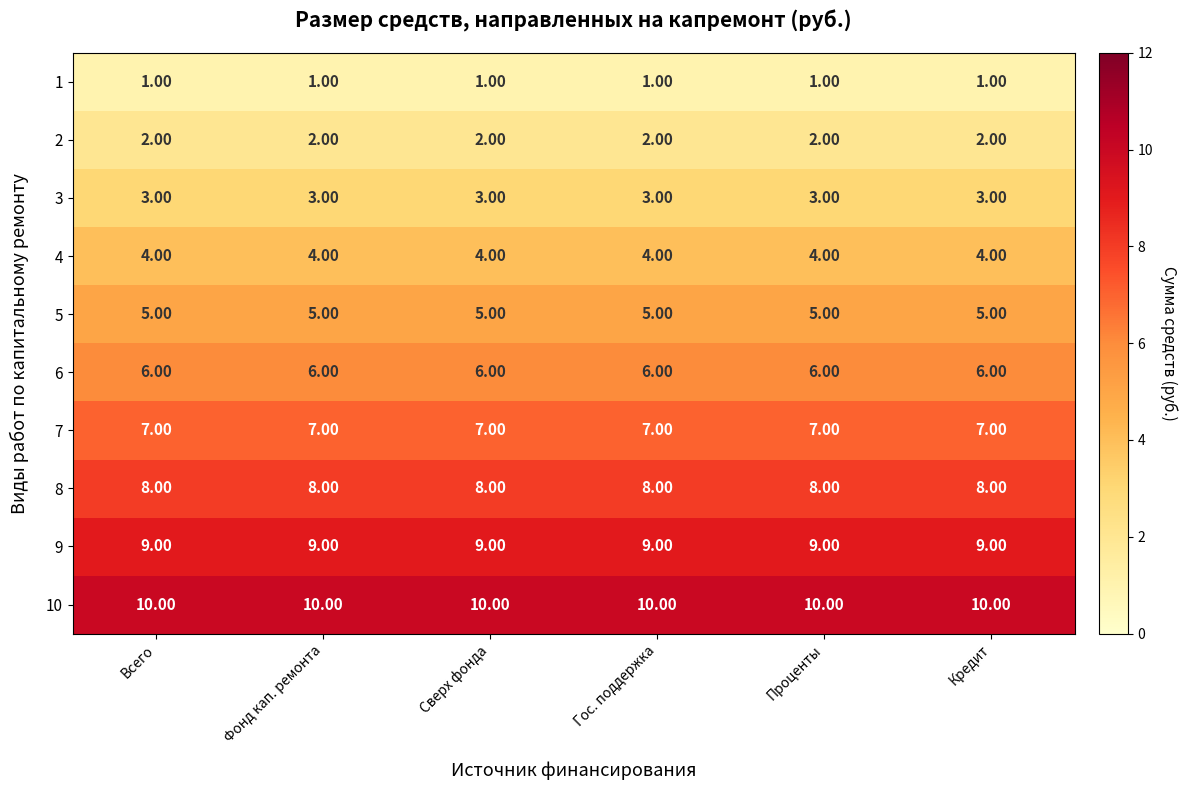

What is the smallest value displayed?

1